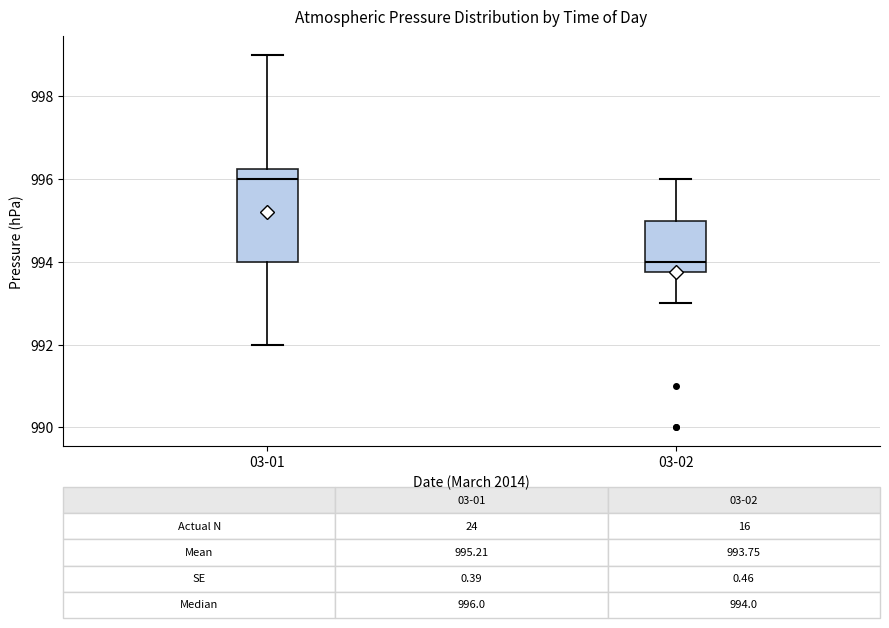

Which box has the lowest median line?

03-02